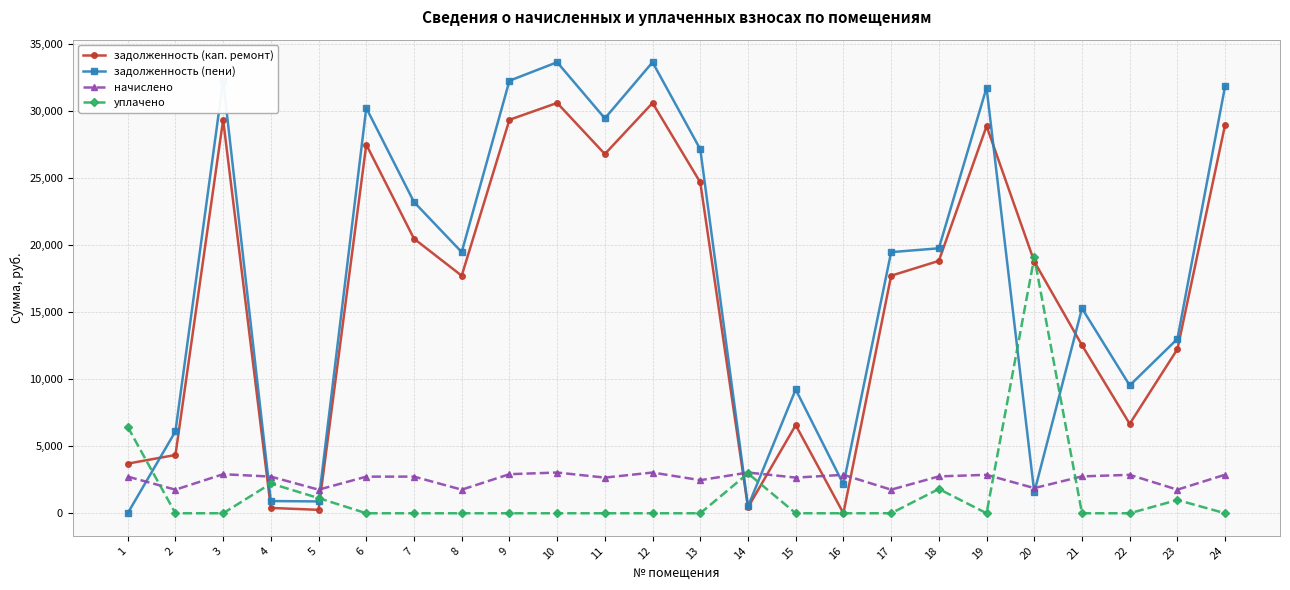

Rank the series by their maximum value, from lowest to highest.

начислено, уплачено, задолженность (кап. ремонт), задолженность (пени)